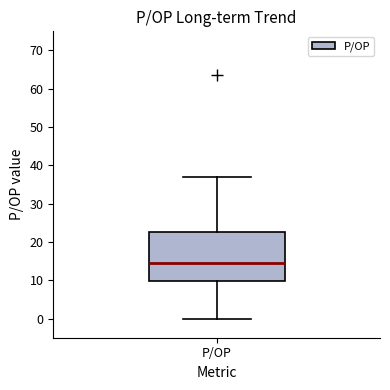

Where does the lower whisker of the box for P/OP end on the y-axis? The values are not printed on the chart, so give them approximately, as read against the axis.

0